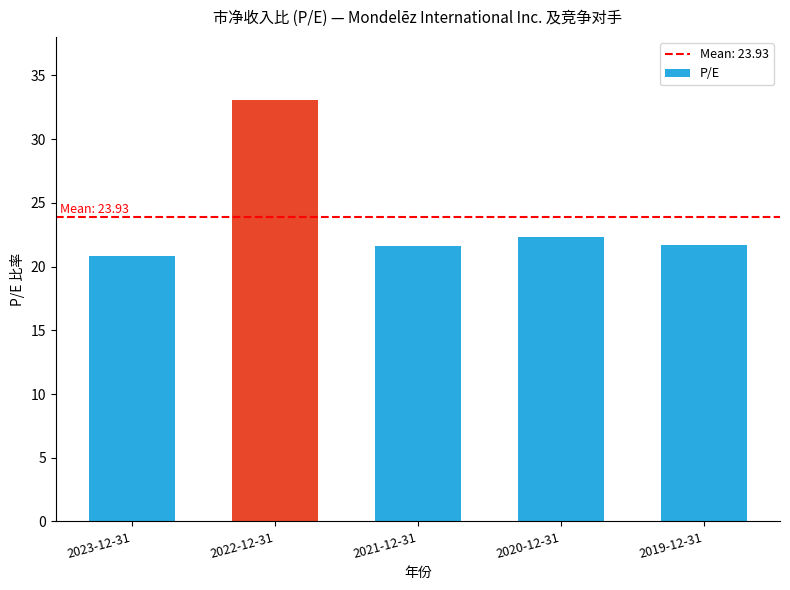

Is it true that the value at 2019-12-31 is 33.5?

False